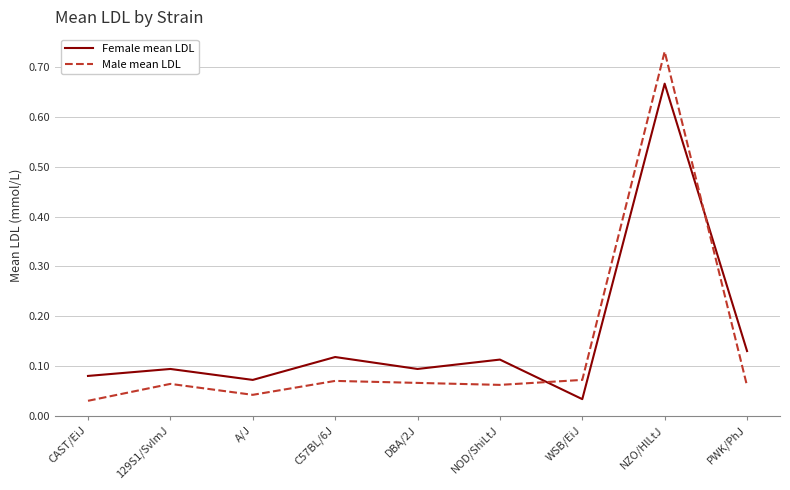

How many interior local peaks does the Male mean LDL series have?

3